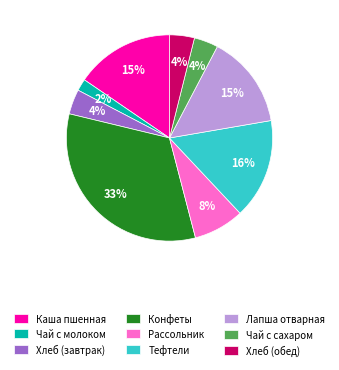

Which category has the biggest portion of the pie?

Конфеты